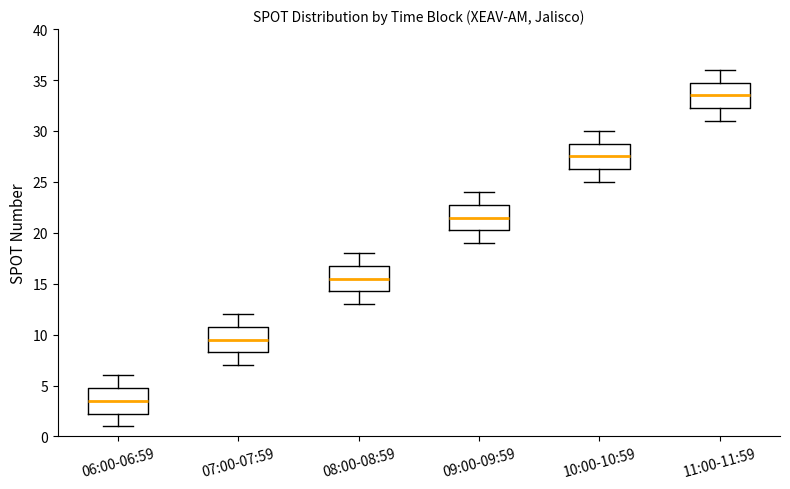

Reading left to right, read every box against the y-axis: the position of its median line, the range the box covers, and the ends of its whiskers. The values are not printed on the chart, so give them approximately, as read against the axis.

06:00-06:59: median 3.5, box 2.5 to 5.0, whiskers 1.0 to 6.0
07:00-07:59: median 9.5, box 8.5 to 11.0, whiskers 7.0 to 12.0
08:00-08:59: median 15.5, box 14.5 to 17.0, whiskers 13.0 to 18.0
09:00-09:59: median 21.5, box 20.5 to 23.0, whiskers 19.0 to 24.0
10:00-10:59: median 27.5, box 26.5 to 29.0, whiskers 25.0 to 30.0
11:00-11:59: median 33.5, box 32.5 to 35.0, whiskers 31.0 to 36.0